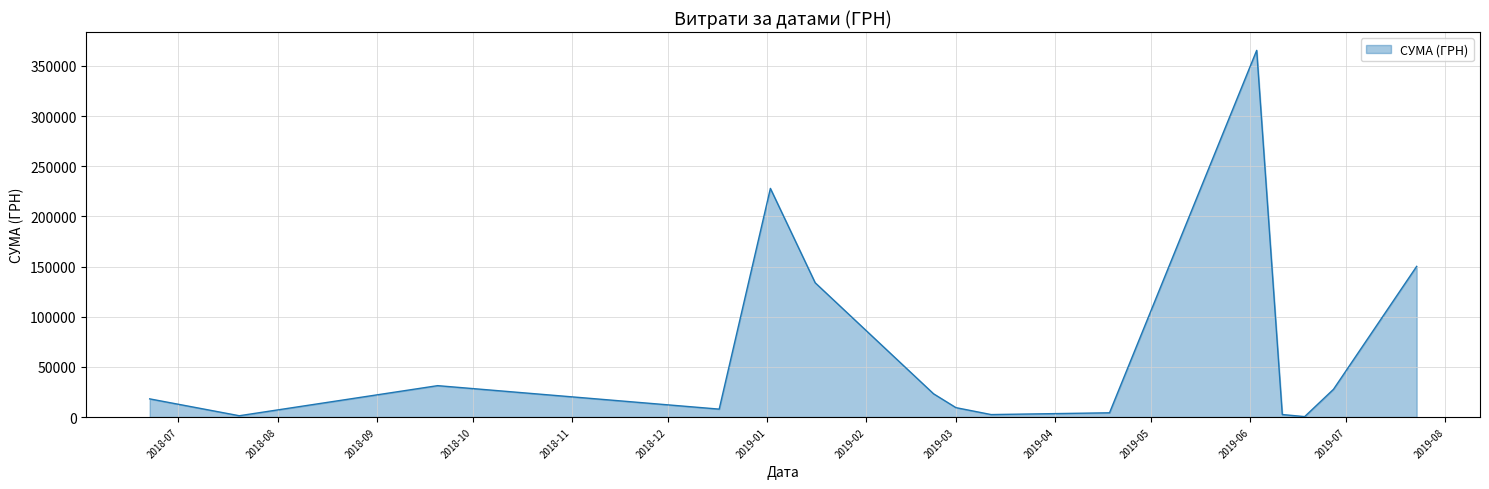

What is the greatest value displayed?

365484.0